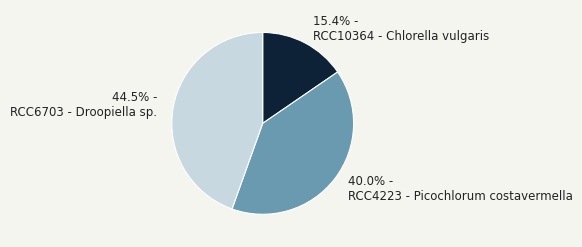

Rank the categories by value from lowest to highest.

15.4% - RCC10364 - Chlorella vulgaris, 40.0% - RCC4223 - Picochlorum costavermella, 44.5% - RCC6703 - Droopiella sp.